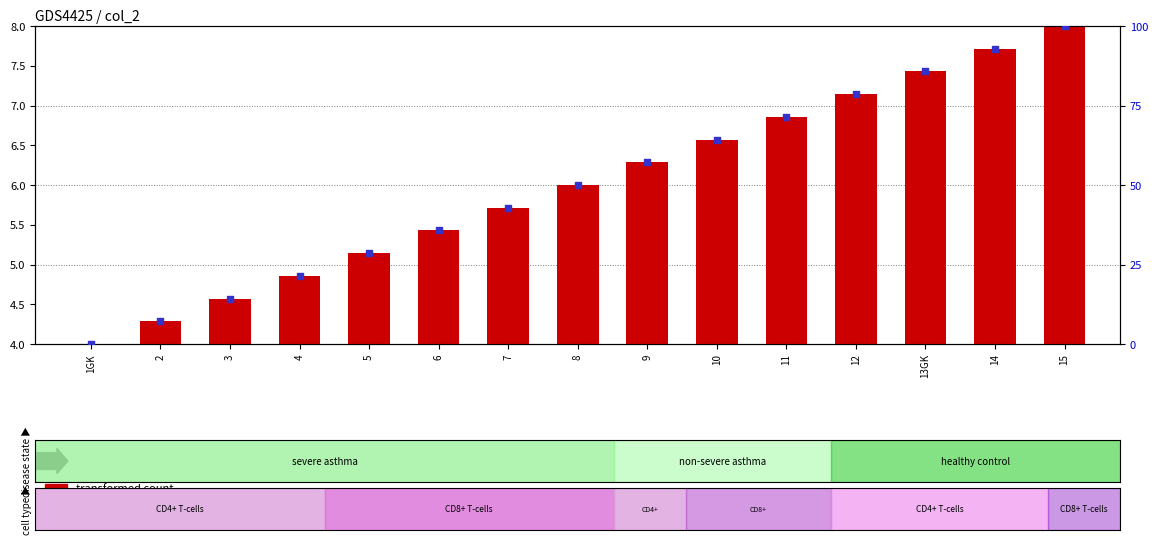

At how many categories does at least one series exceed 80?

3